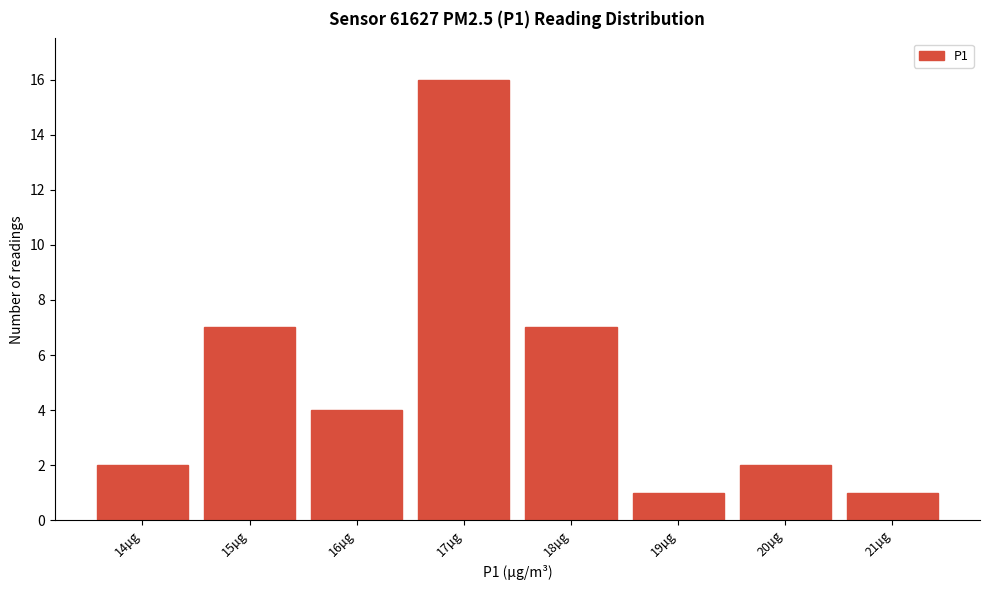

Reading left to right, list every bar in this chart as the range it spans on the x-axis followed by its height. The values are not printed on the chart, so give them approximately, as read against the axis.

13.5 to 14.5: 2
14.5 to 15.5: 7
15.5 to 16.5: 4
16.5 to 17.5: 16
17.5 to 18.5: 7
18.5 to 19.5: 1
19.5 to 20.5: 2
20.5 to 21.5: 1